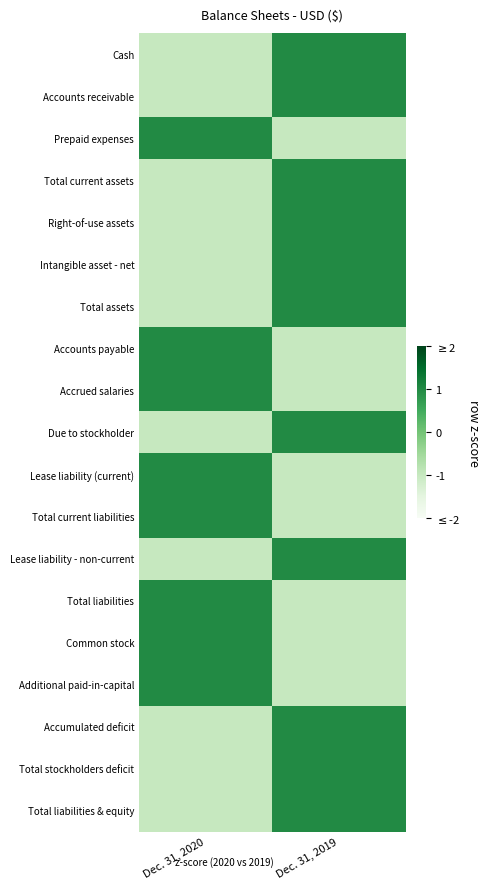

Reading left to right, extract all data points from this chart.

Cash: Dec. 31, 2020=-1	Dec. 31, 2019=1
Accounts receivable: Dec. 31, 2020=-1	Dec. 31, 2019=1
Prepaid expenses: Dec. 31, 2020=1	Dec. 31, 2019=-1
Total current assets: Dec. 31, 2020=-1	Dec. 31, 2019=1
Right-of-use assets: Dec. 31, 2020=-1	Dec. 31, 2019=1
Intangible asset - net: Dec. 31, 2020=-1	Dec. 31, 2019=1
Total assets: Dec. 31, 2020=-1	Dec. 31, 2019=1
Accounts payable: Dec. 31, 2020=1	Dec. 31, 2019=-1
Accrued salaries: Dec. 31, 2020=1	Dec. 31, 2019=-1
Due to stockholder: Dec. 31, 2020=-1	Dec. 31, 2019=1
Lease liability (current): Dec. 31, 2020=1	Dec. 31, 2019=-1
Total current liabilities: Dec. 31, 2020=1	Dec. 31, 2019=-1
Lease liability - non-current: Dec. 31, 2020=-1	Dec. 31, 2019=1
Total liabilities: Dec. 31, 2020=1	Dec. 31, 2019=-1
Common stock: Dec. 31, 2020=1	Dec. 31, 2019=-1
Additional paid-in-capital: Dec. 31, 2020=1	Dec. 31, 2019=-1
Accumulated deficit: Dec. 31, 2020=-1	Dec. 31, 2019=1
Total stockholders deficit: Dec. 31, 2020=-1	Dec. 31, 2019=1
Total liabilities & equity: Dec. 31, 2020=-1	Dec. 31, 2019=1